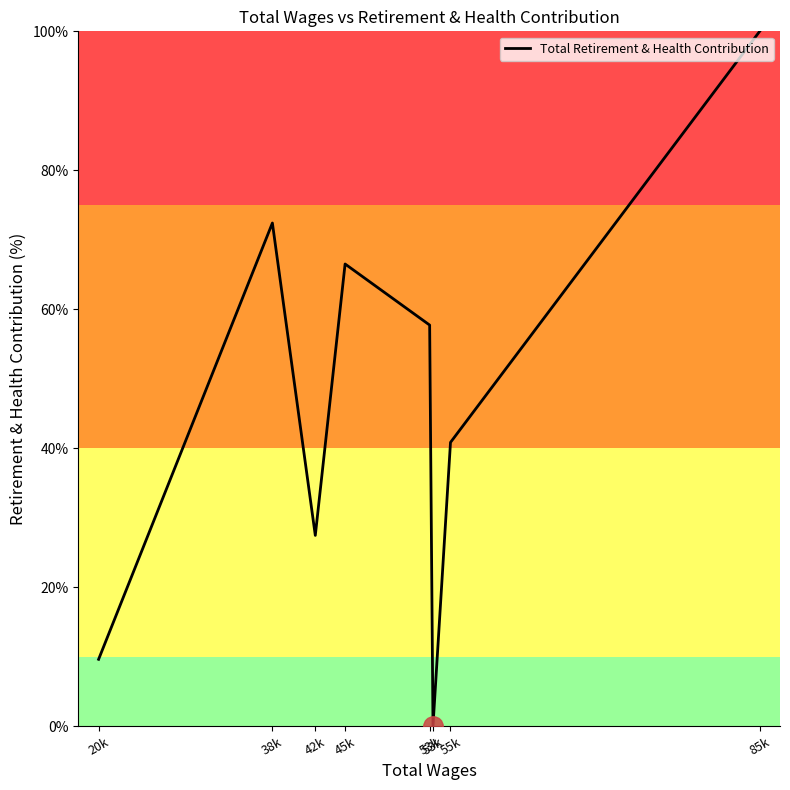

Where does the data first go above 57?

38k